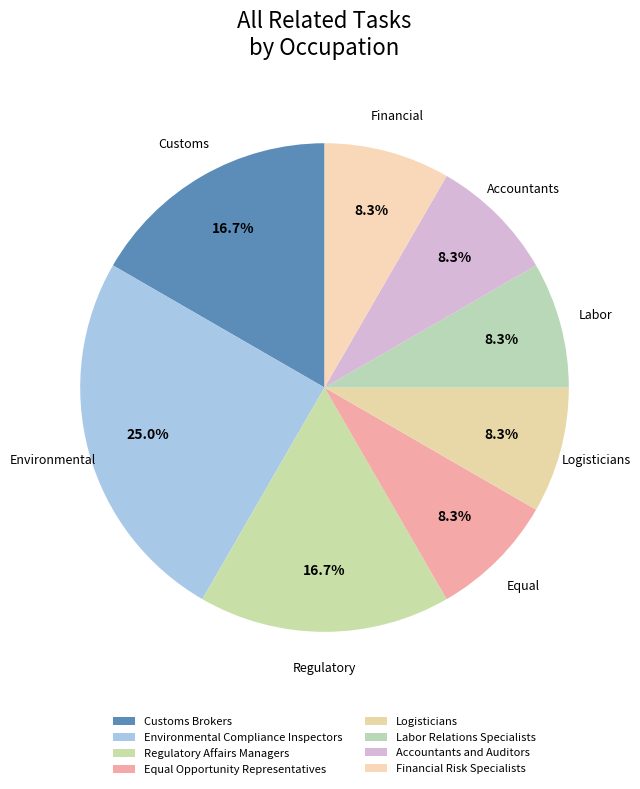

How many segments does this pie chart have?

8